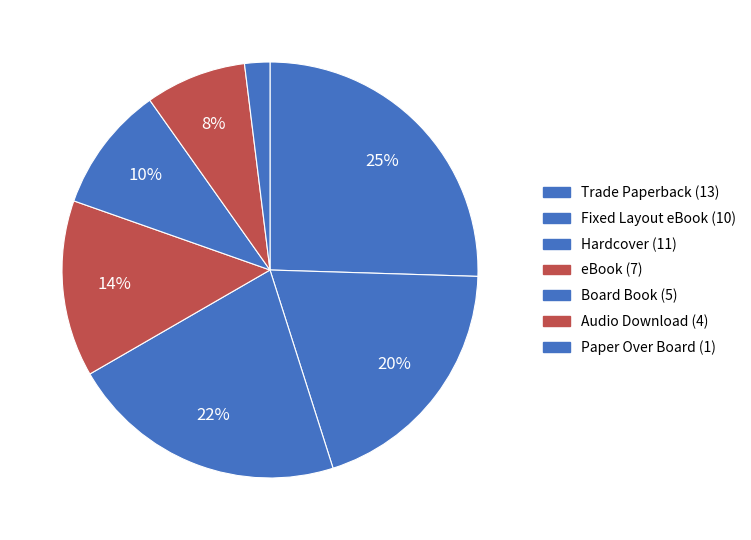

Rank the categories by value from lowest to highest.

Paper Over Board, Audio Download, Board Book, eBook, Fixed Layout eBook, Hardcover, Trade Paperback